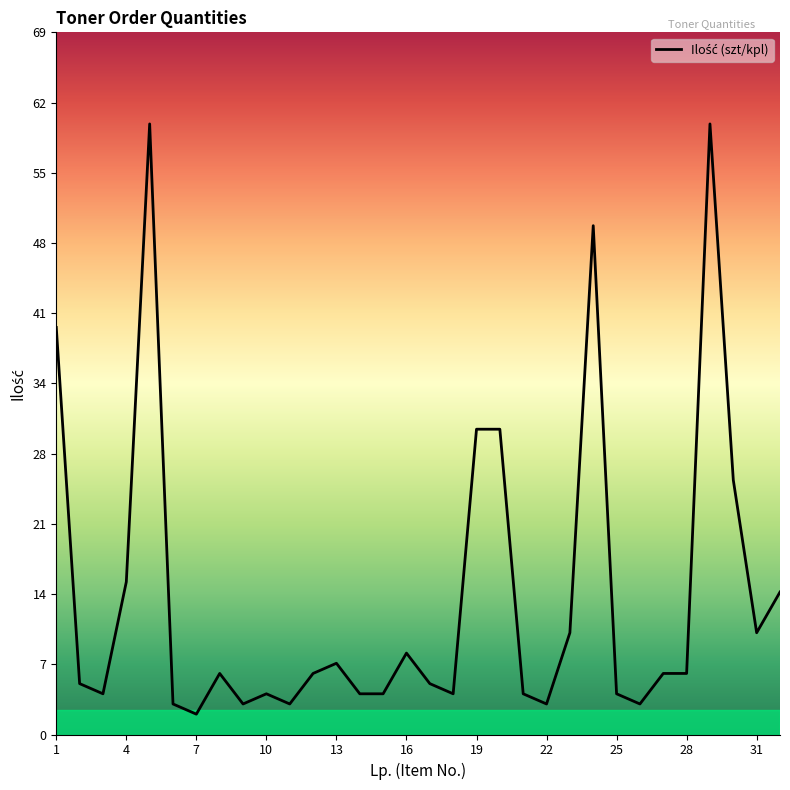

Reading left to right, what are all the values shown in this chart?

40	5	4	15	60	3	2	6	3	4	3	6	7	4	4	8	5	4	30	30	4	3	10	50	4	3	6	6	60	25	10	14